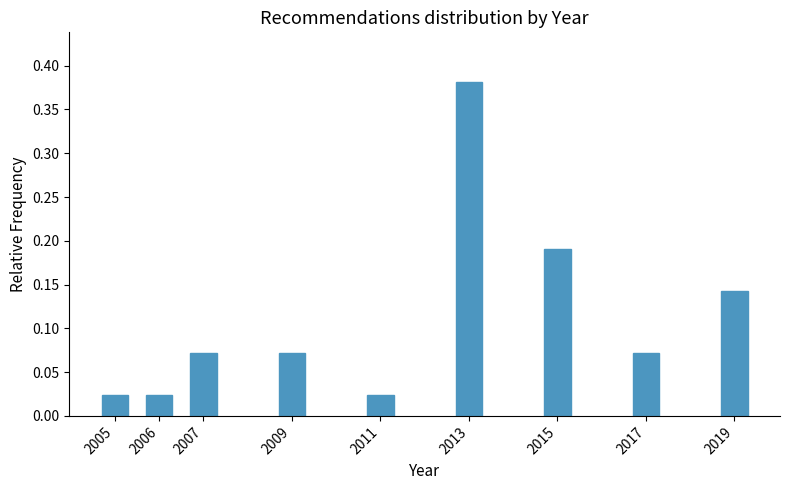

What is the change in value from 2017 to 2019?

+0.1